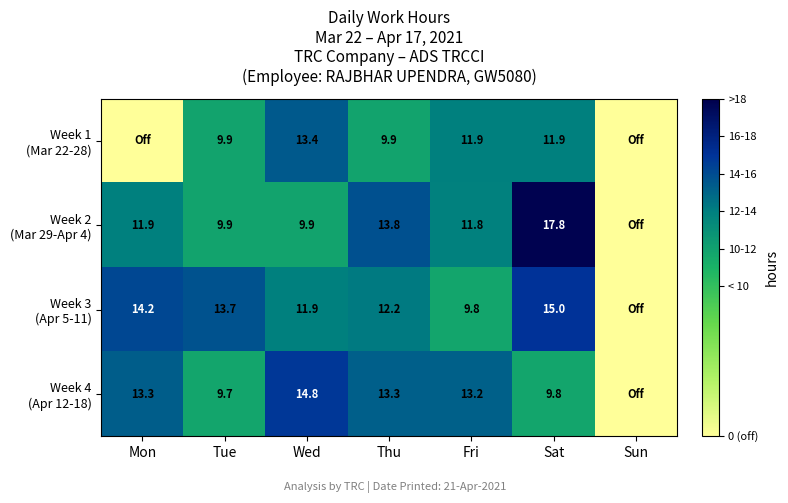

What is the spread (max minus min) of values at Wed?

4.9